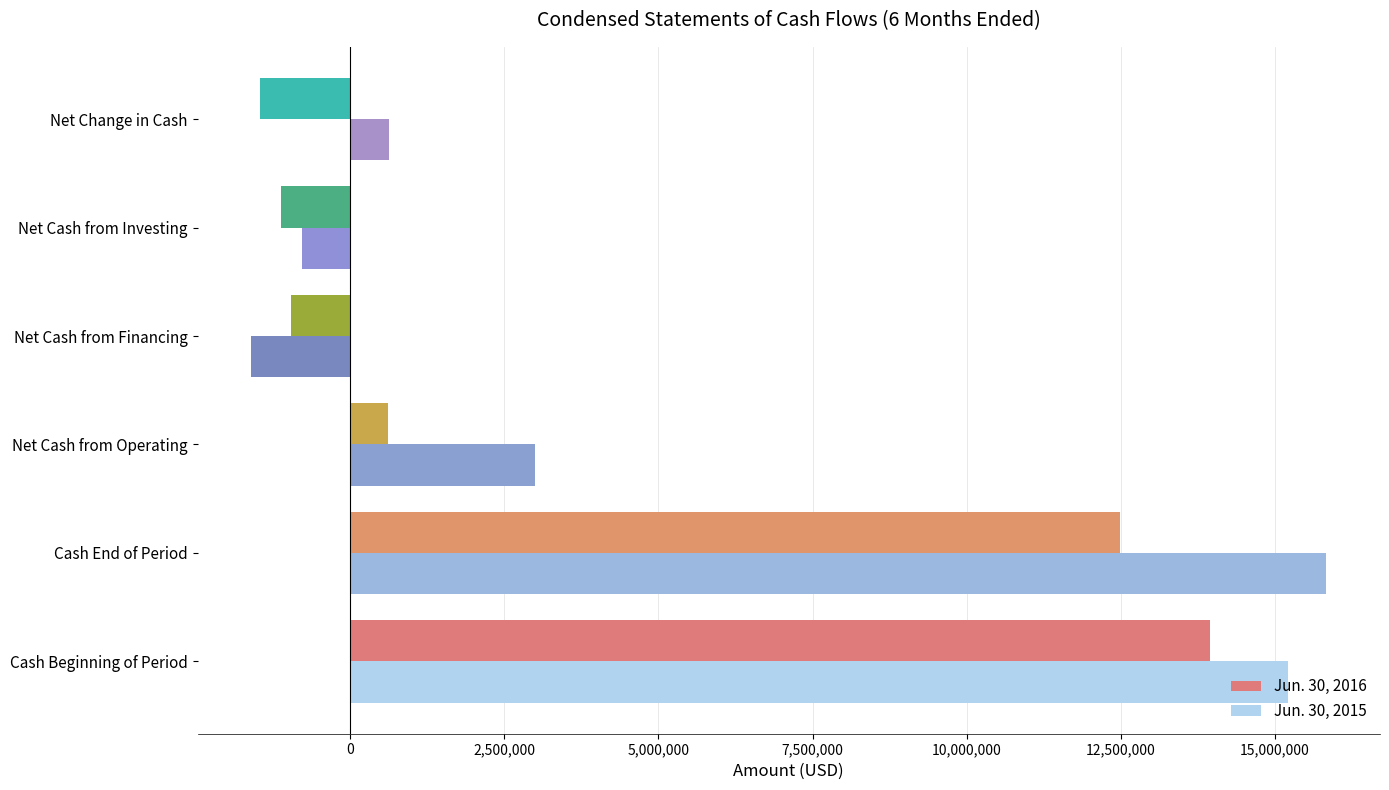

What is the sum of all Jun. 30, 2016 values?

23501189